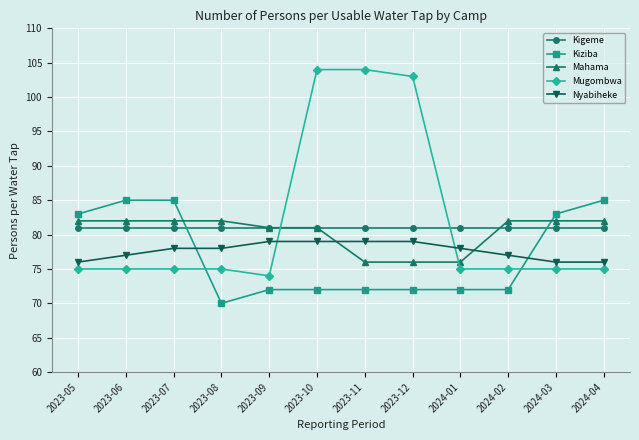

What is the value of the Mahama point at the 11th from the left?

82